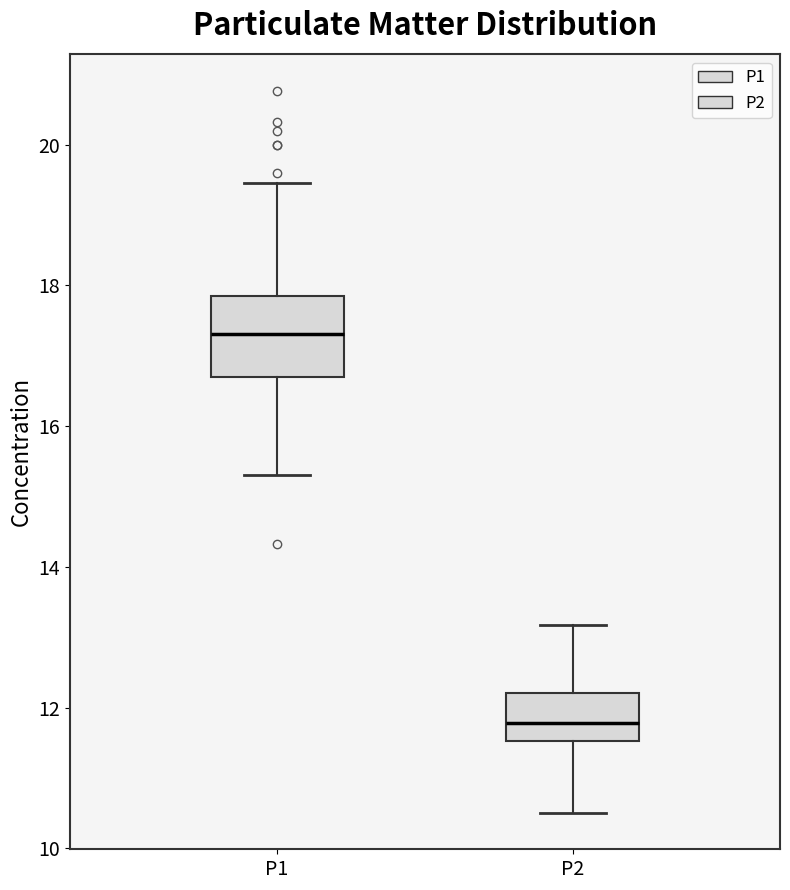

Comparing the boxes themselves (not the whiskers), which one is the tallest?

P1